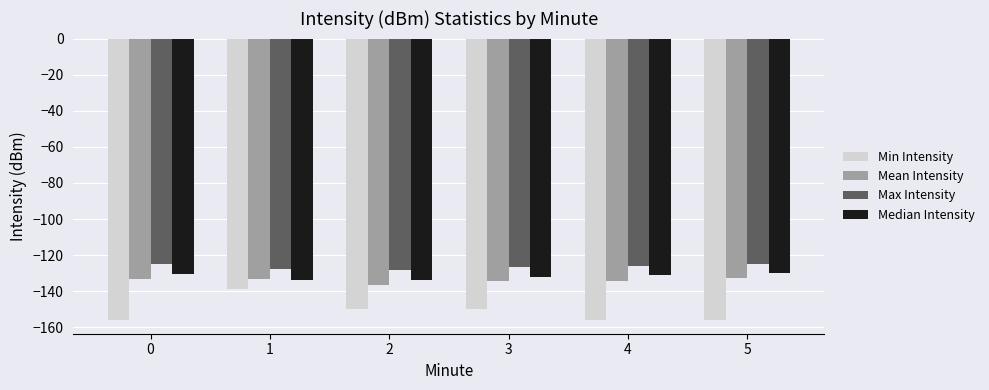

How many series are shown in this chart?

4